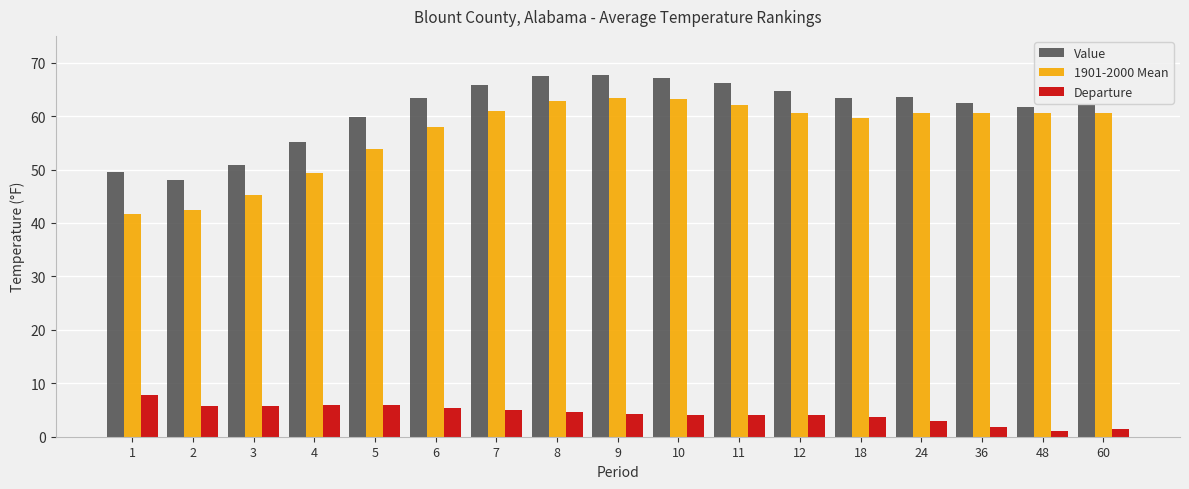

What is the sum of the Value values at 9 and 3?

118.5